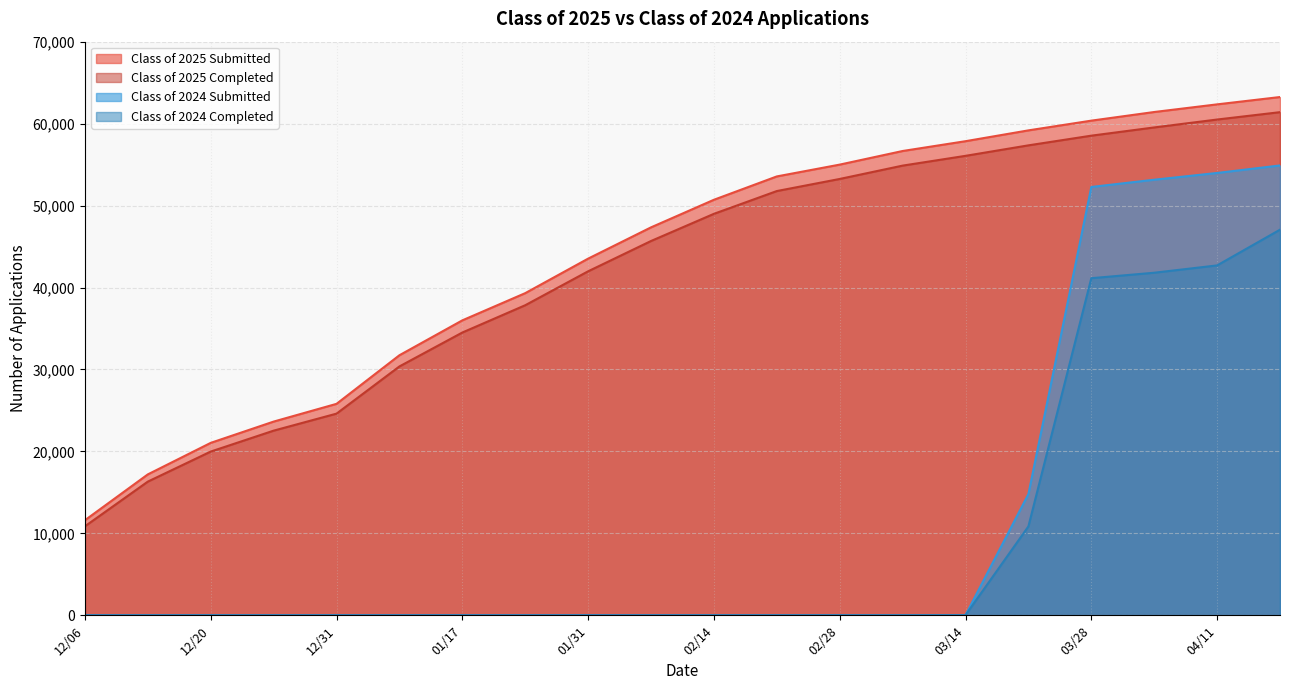

List the series in order of their peak value, lowest first.

Class of 2024 Completed, Class of 2024 Submitted, Class of 2025 Completed, Class of 2025 Submitted